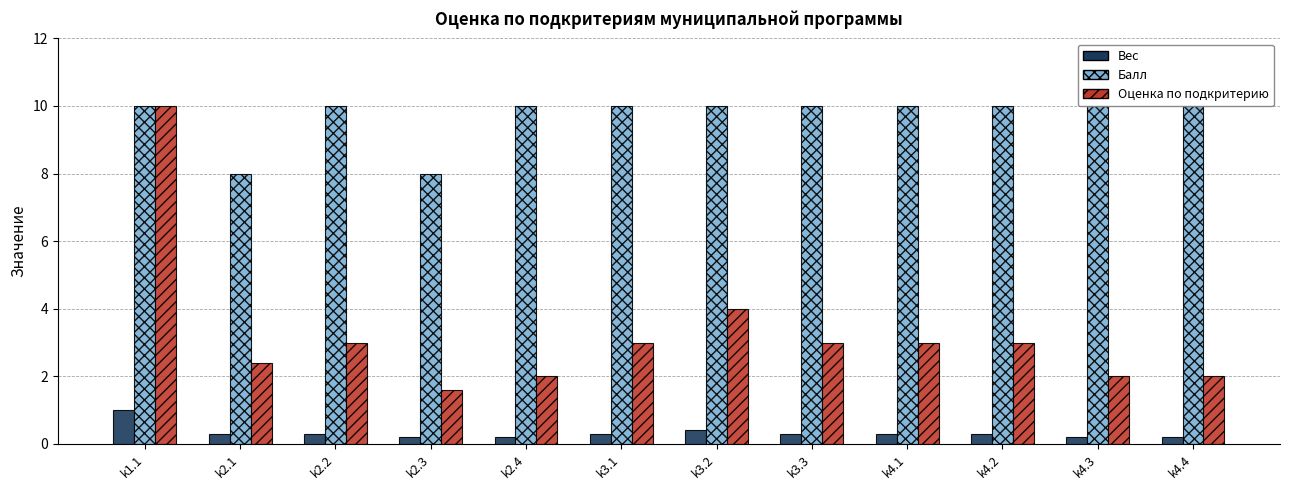

What is the sum of all Вес values?

4.0